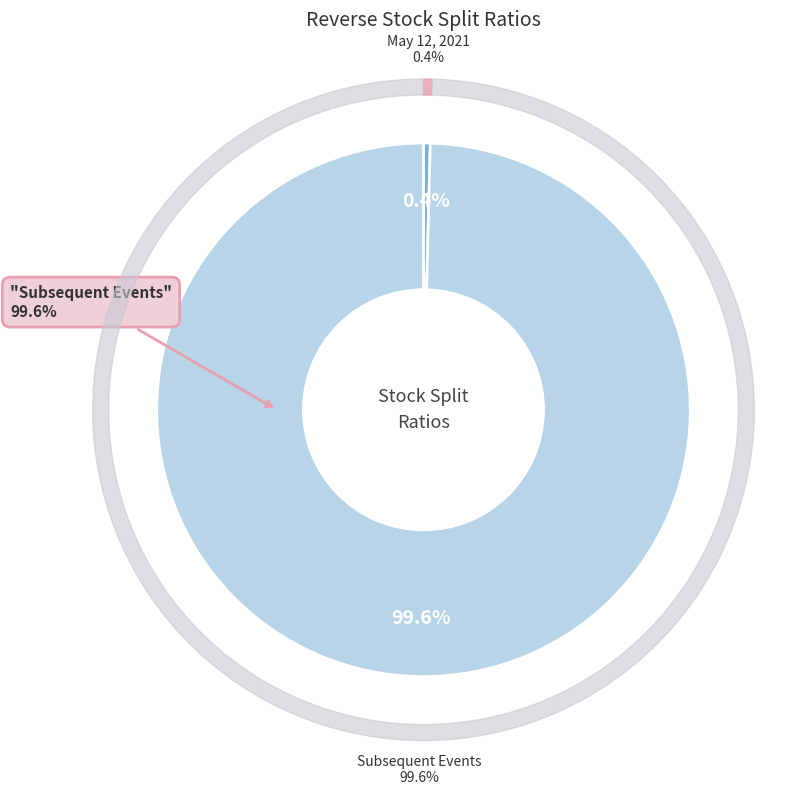

What percentage is the Reverse stock split ratio (Subsequent Events) slice, to the nearest percent?

100%